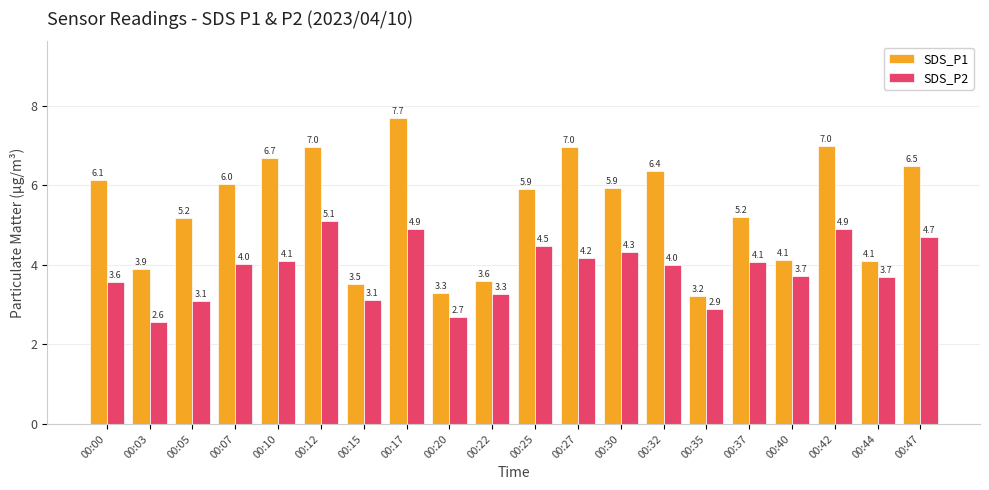

Reading left to right, list all the values displayed in this chart.

SDS_P1: 6.1	3.9	5.2	6.0	6.7	7.0	3.5	7.7	3.3	3.6	5.9	7.0	5.9	6.4	3.2	5.2	4.1	7.0	4.1	6.5
SDS_P2: 3.6	2.6	3.1	4.0	4.1	5.1	3.1	4.9	2.7	3.3	4.5	4.2	4.3	4.0	2.9	4.1	3.7	4.9	3.7	4.7